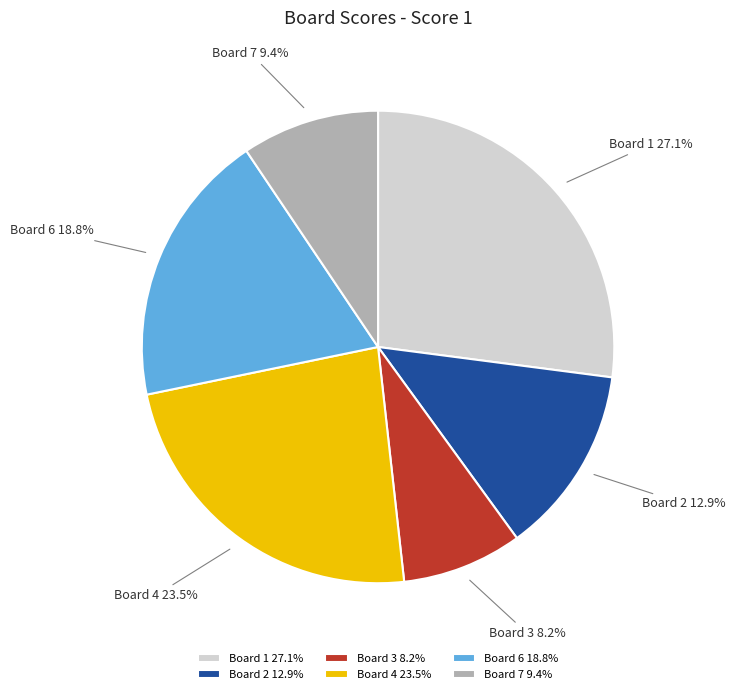

How many segments does this pie chart have?

6